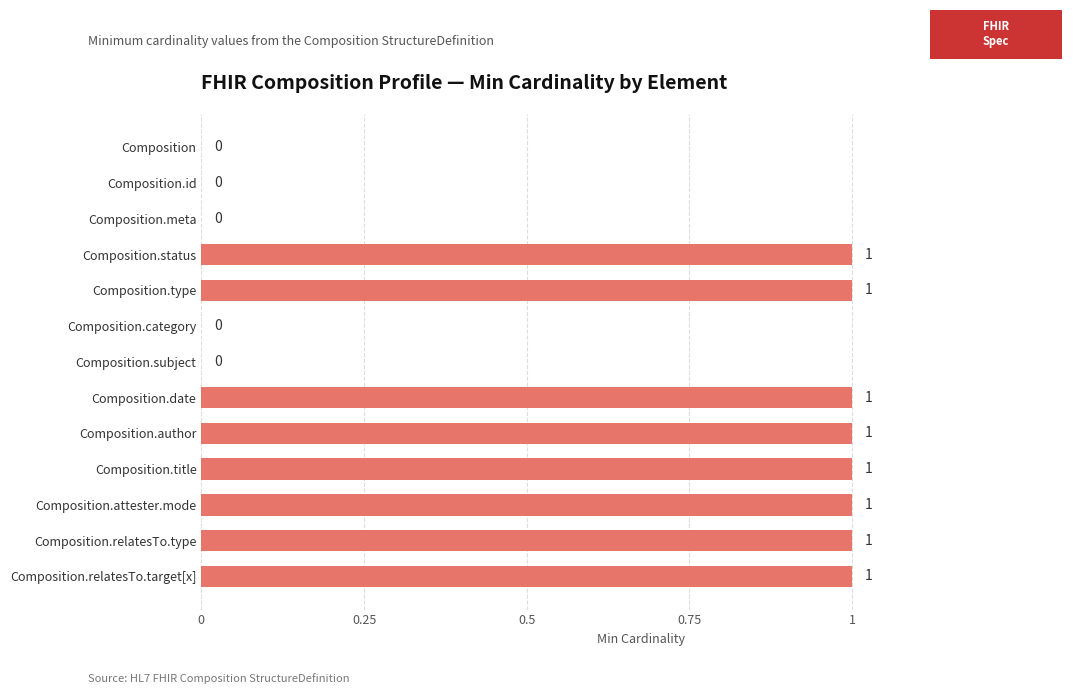

How many values are between 0 and 1?

13